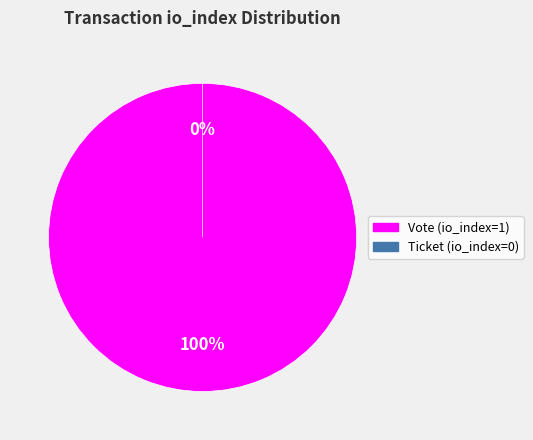

Which slice is the largest?

Vote (io_index=1)